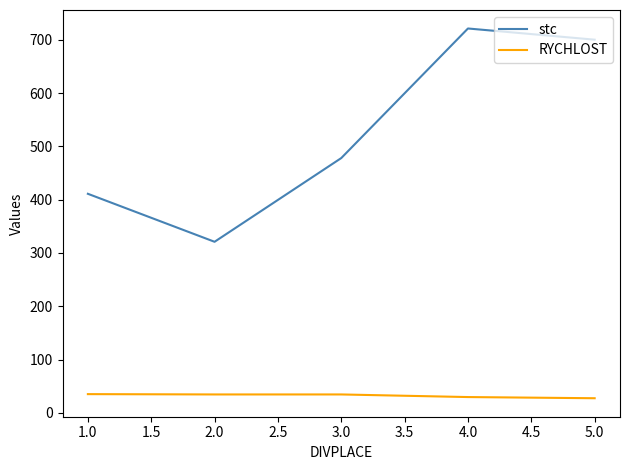

What is the smallest value displayed?

27.6